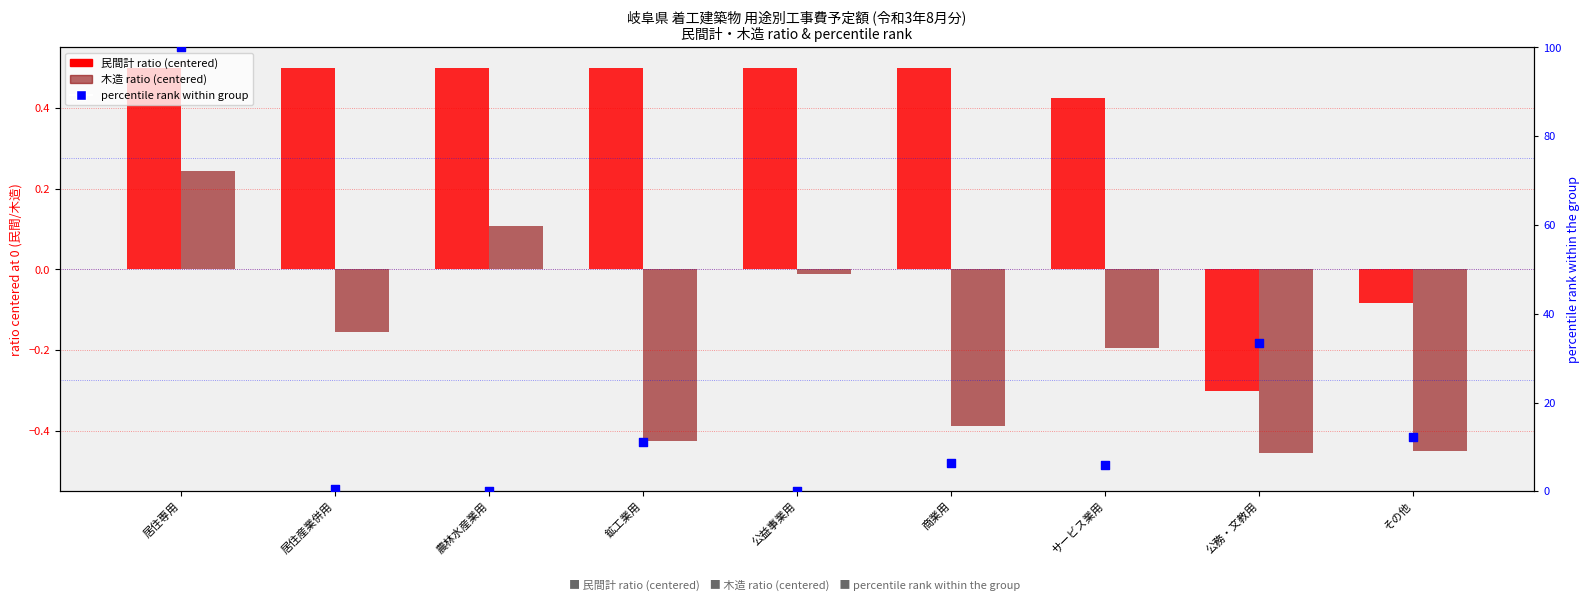

At how many categories does at least one series exceed 83?

1